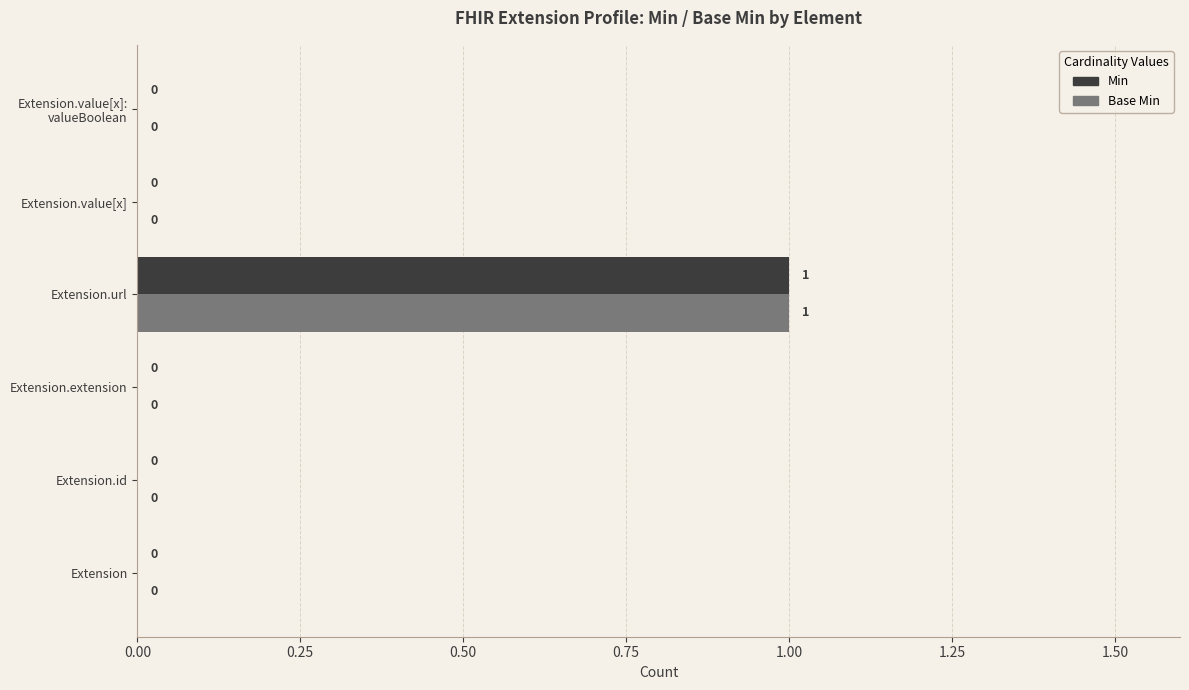

Which category has the highest value in the Min series?

Extension.url